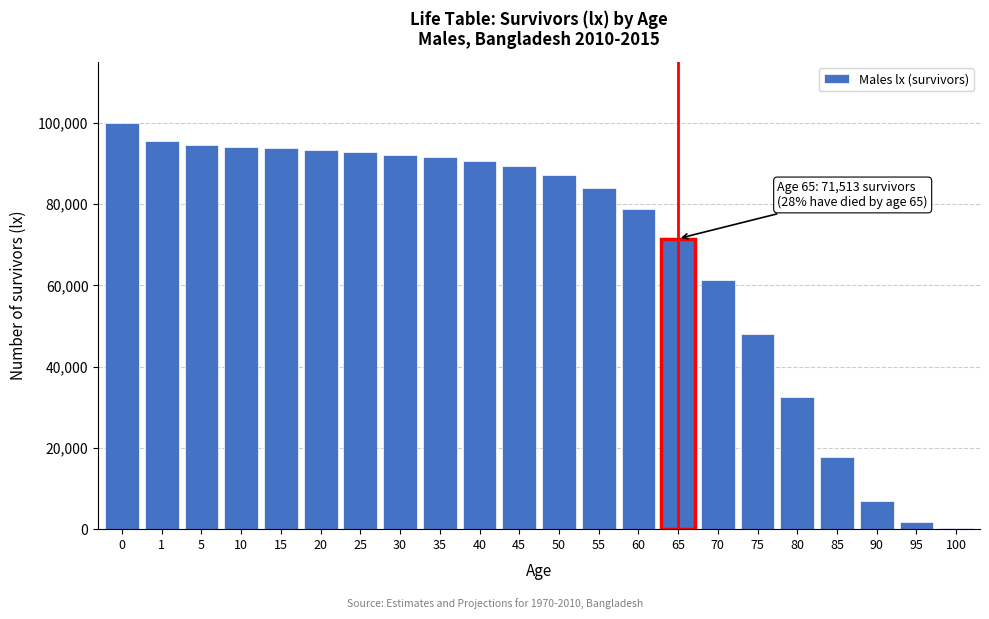

Is it true that the value at 10 is 26731.5?

False